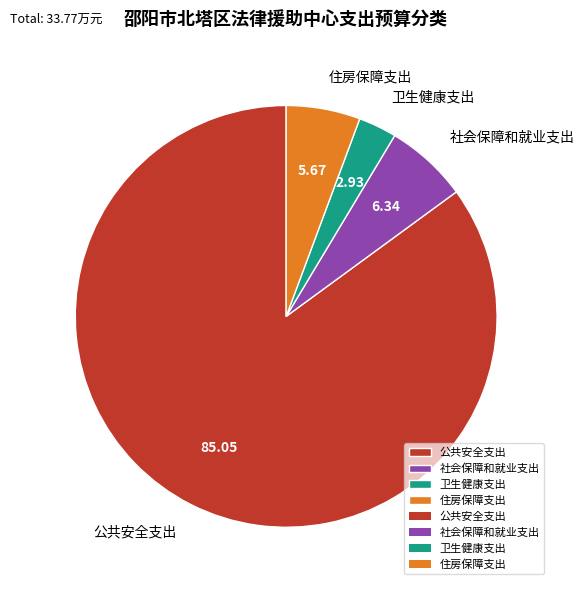

Which category has the biggest portion of the pie?

公共安全支出